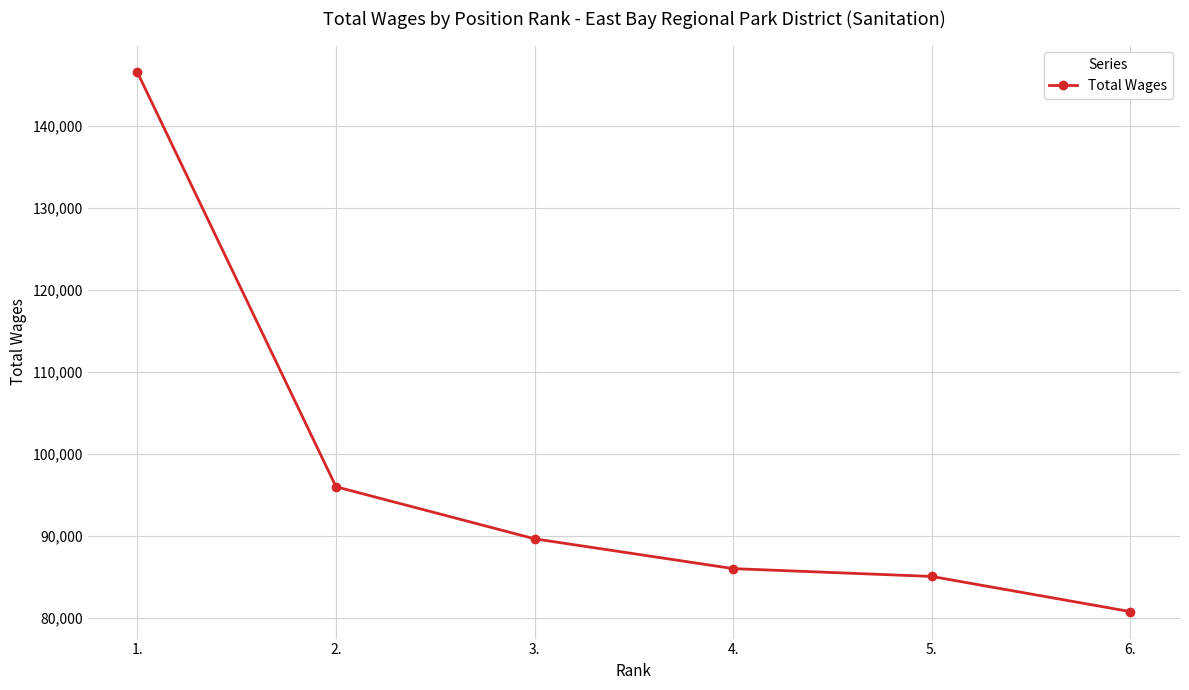

At which label is the value closest to 113653?

2.